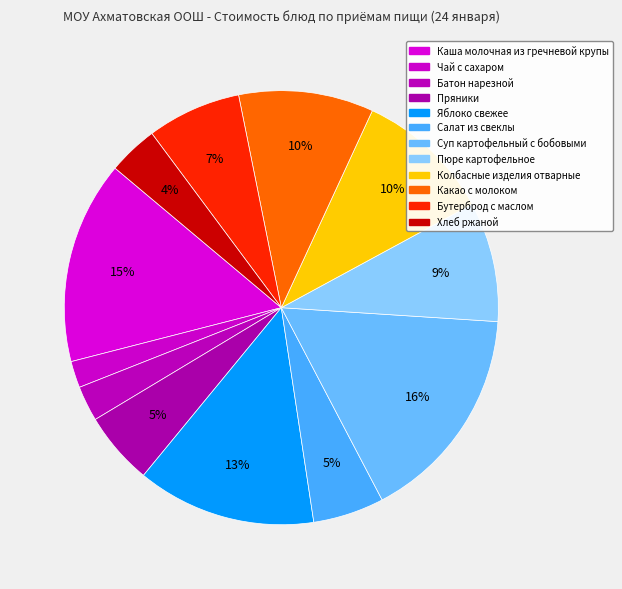

Which slice is the smallest?

Чай с сахаром